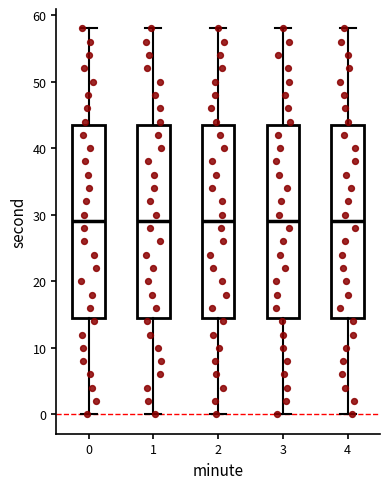

Reading left to right, transcribe this box plot: for each box, give where its median line is, the range the box spans, and where its two whiskers end, as read against the y-axis. The values are not printed on the chart, so give them approximately, as read against the axis.

0: median 29, box 15 to 44, whiskers 0 to 58
1: median 29, box 15 to 44, whiskers 0 to 58
2: median 29, box 15 to 44, whiskers 0 to 58
3: median 29, box 15 to 44, whiskers 0 to 58
4: median 29, box 15 to 44, whiskers 0 to 58